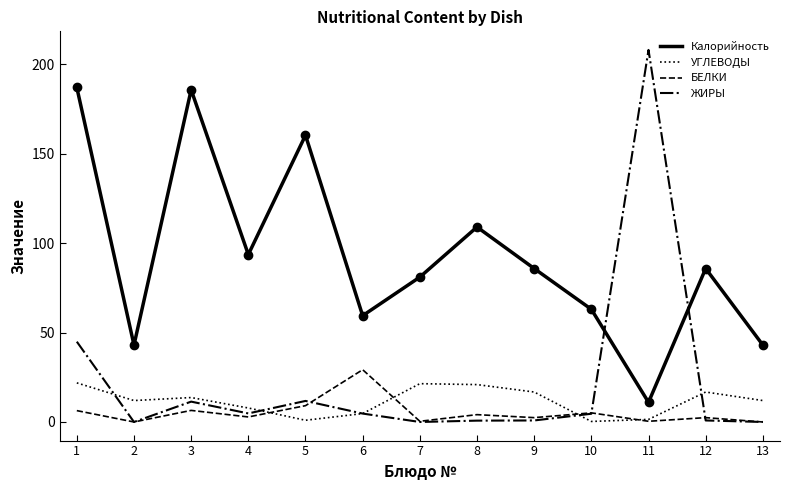

At which category is the sum across all series the highest?

1